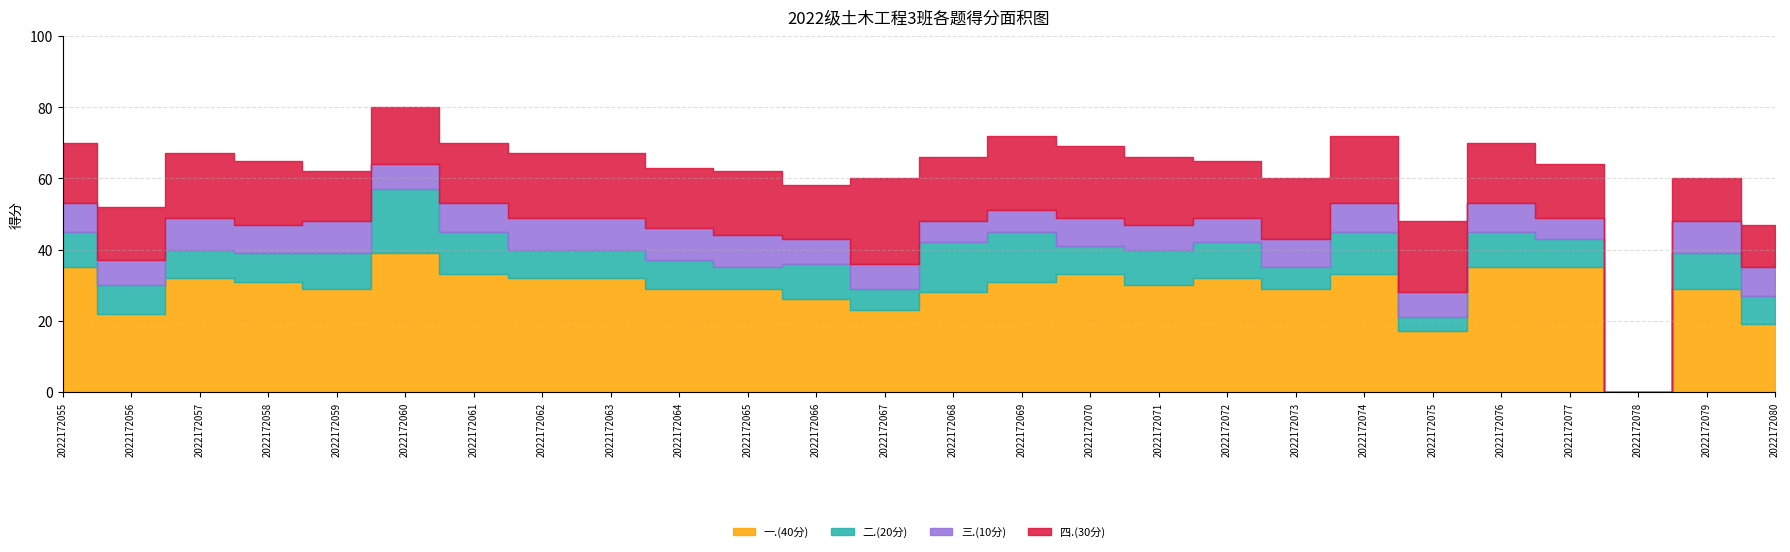

True or false: 二.(20分) and 三.(10分) cross at least once.

True